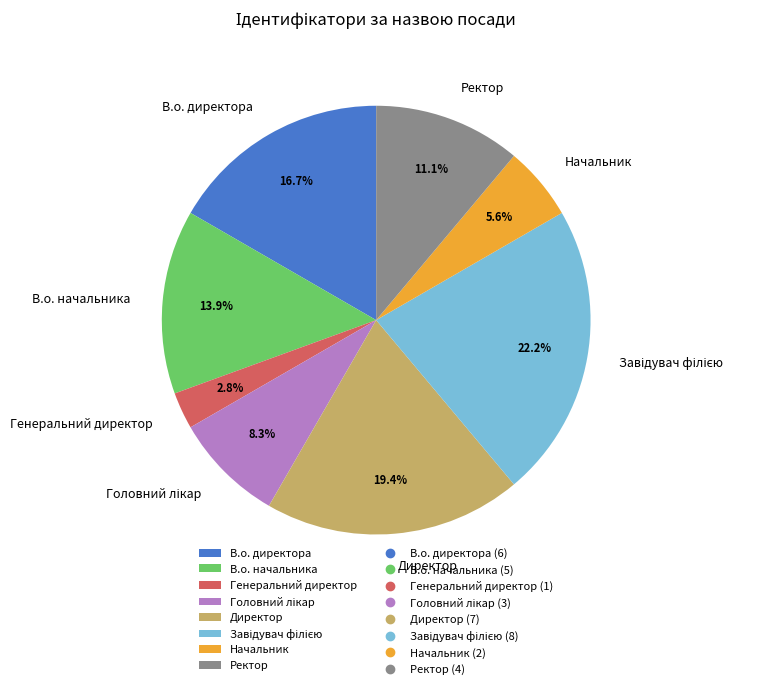

The В.о. начальника slice represents 14% of the pie. True or false?

True